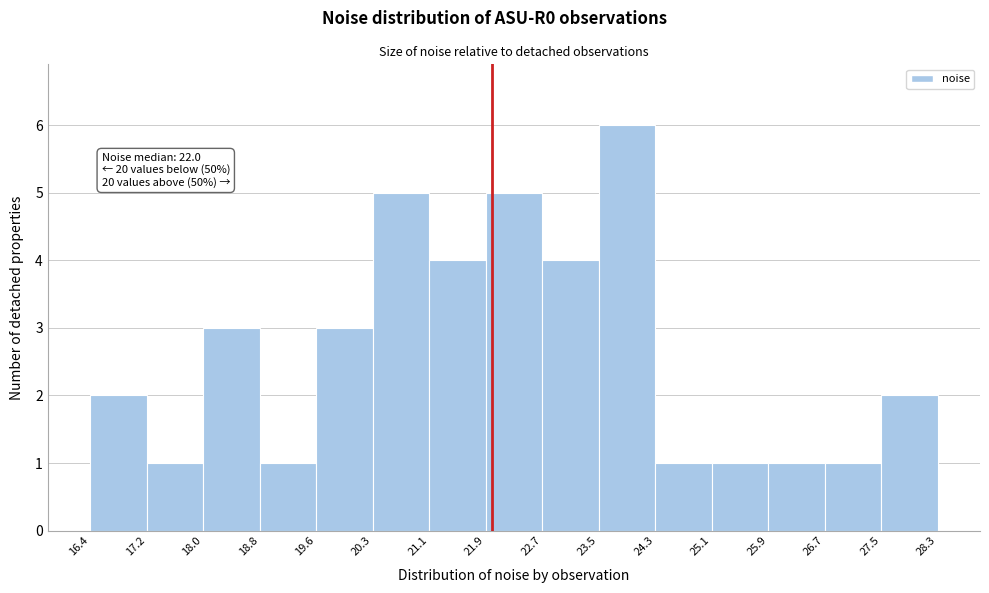

Which range on the x-axis has the tallest bar?

23.5 to 24.3